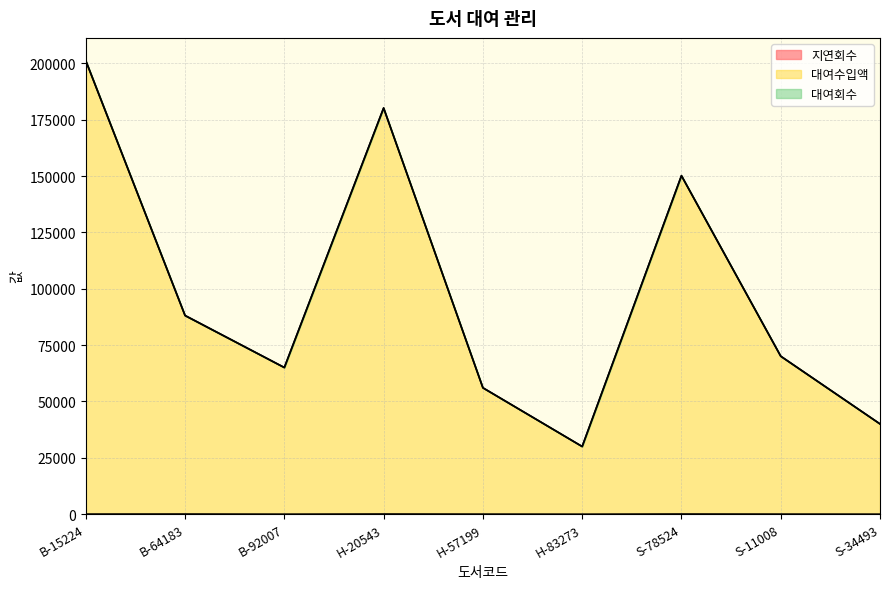

What is the difference between the 대여수입액 values at H-57199 and H-20543?

124047